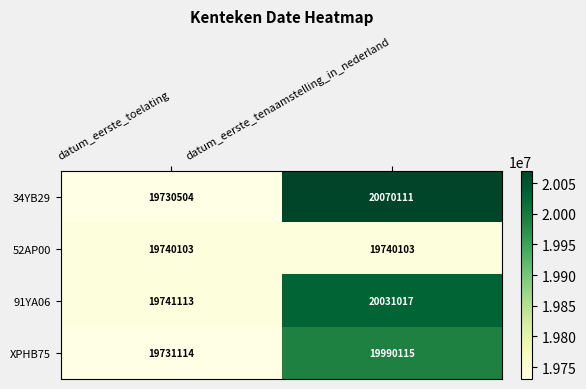

What is the total value across all series at datum_eerste_tenaamstelling_in_nederland?

79831346